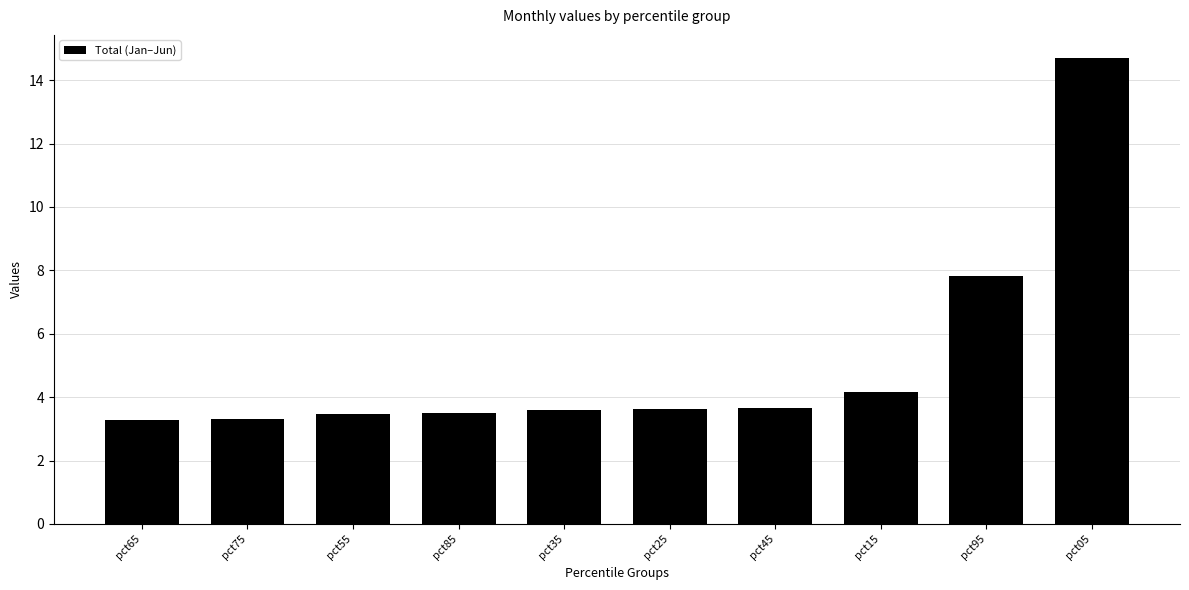

At which category does the chart reach its peak across all series?

pct05